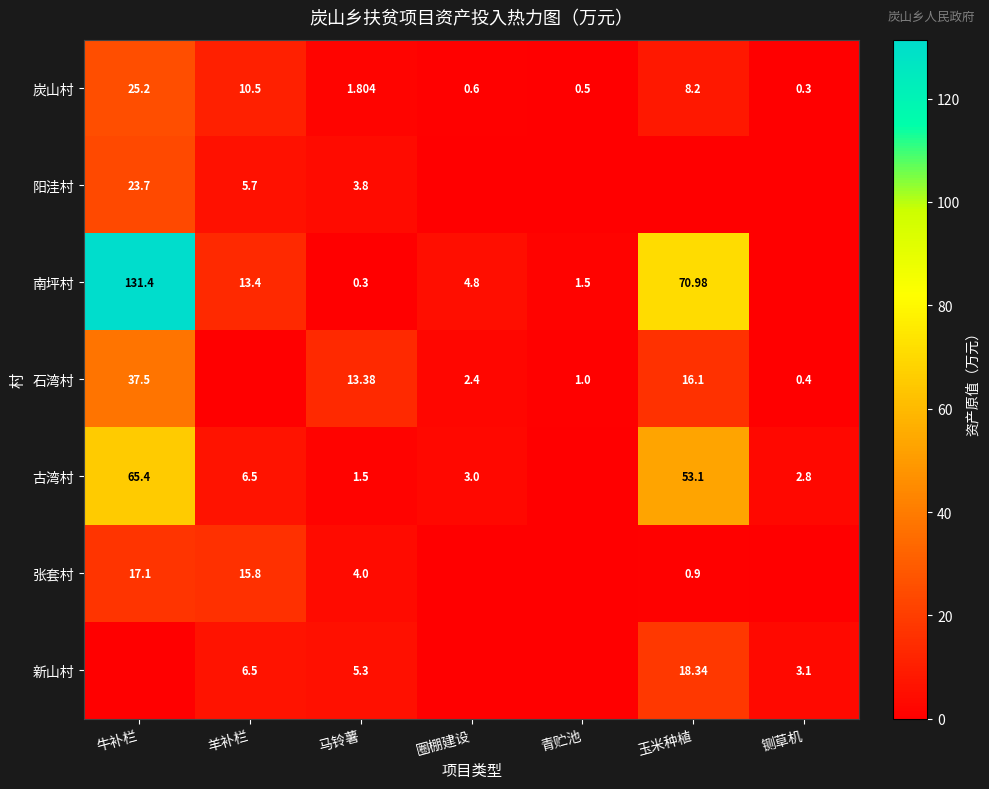

At which label does 炭山村 first exceed 1?

牛补栏